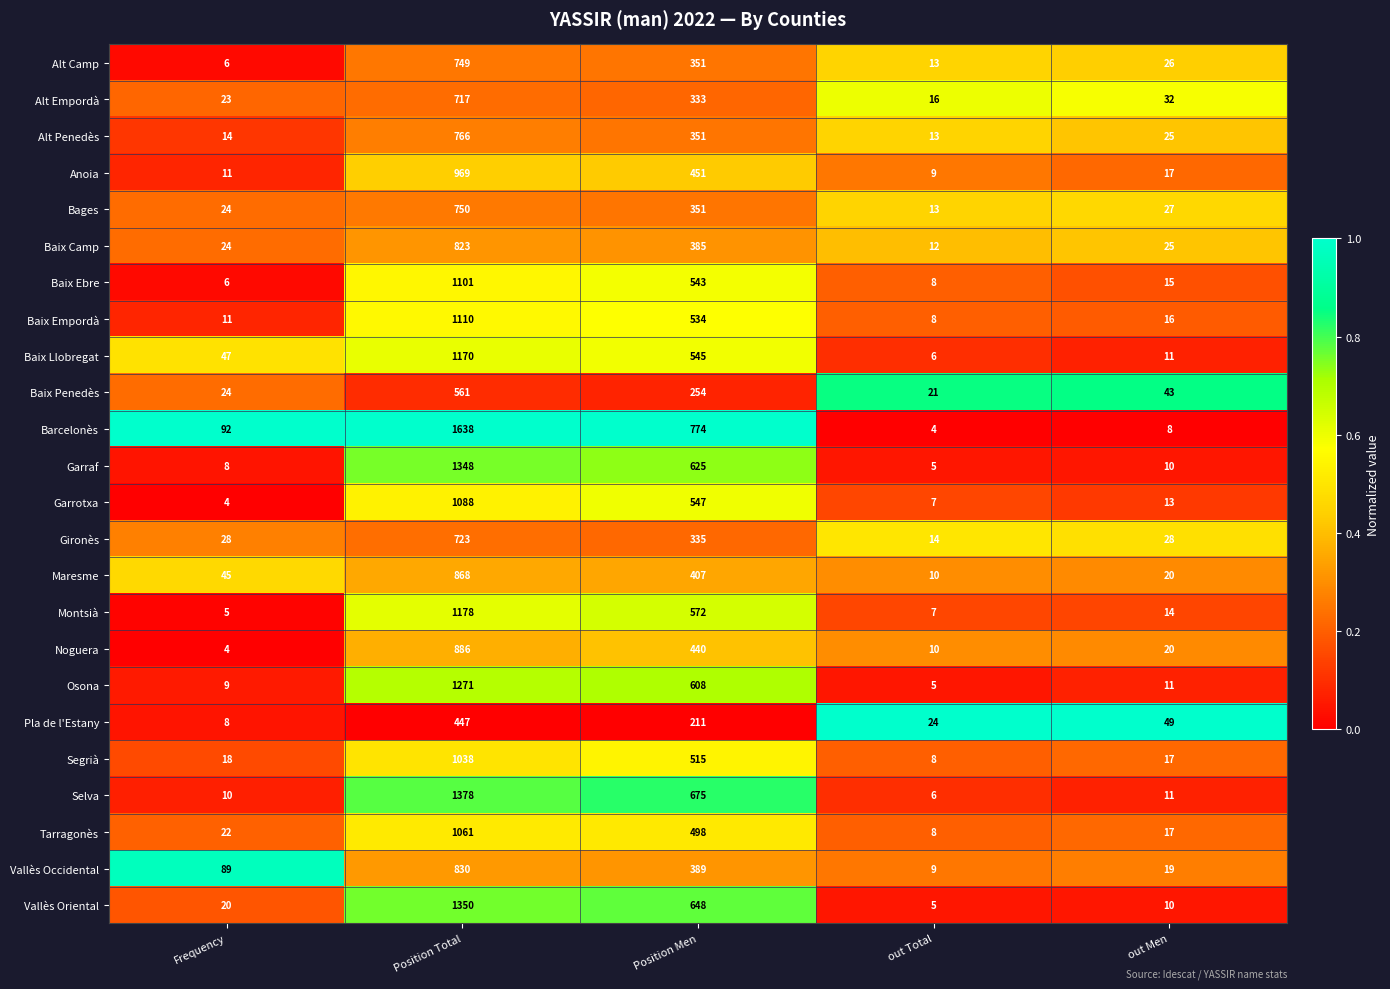

Rank the series by their maximum value, from lowest to highest.

Pla de l'Estany, Baix Penedès, Alt Empordà, Gironès, Alt Camp, Bages, Alt Penedès, Baix Camp, Vallès Occidental, Maresme, Noguera, Anoia, Segrià, Tarragonès, Garrotxa, Baix Ebre, Baix Empordà, Baix Llobregat, Montsià, Osona, Garraf, Vallès Oriental, Selva, Barcelonès